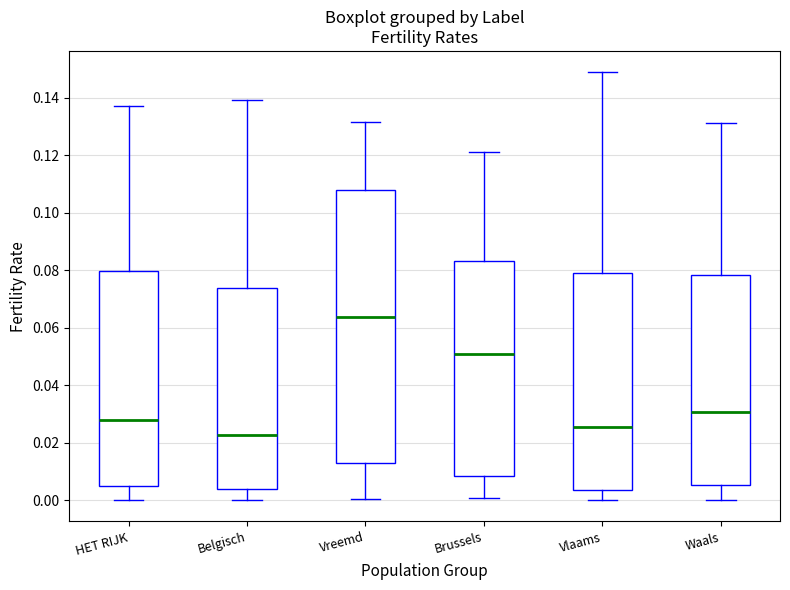

Reading left to right, read every box against the y-axis: the position of its median line, the range the box covers, and the ends of its whiskers. The values are not printed on the chart, so give them approximately, as read against the axis.

HET RIJK: median 0.028, box 0.004 to 0.080, whiskers 0.000 to 0.138
Belgisch: median 0.022, box 0.004 to 0.074, whiskers 0.000 to 0.140
Vreemd: median 0.064, box 0.012 to 0.108, whiskers 0.000 to 0.132
Brussels: median 0.050, box 0.008 to 0.084, whiskers 0.000 to 0.122
Vlaams: median 0.026, box 0.004 to 0.080, whiskers 0.000 to 0.148
Waals: median 0.030, box 0.006 to 0.078, whiskers 0.000 to 0.132